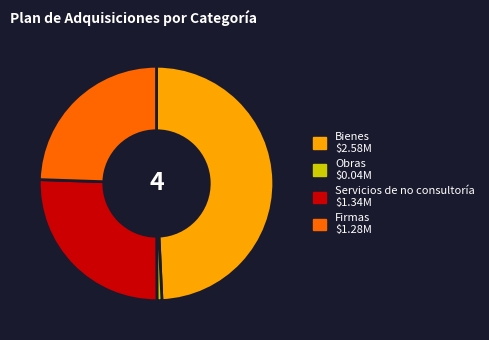

Count the number of slices in the pie.

4